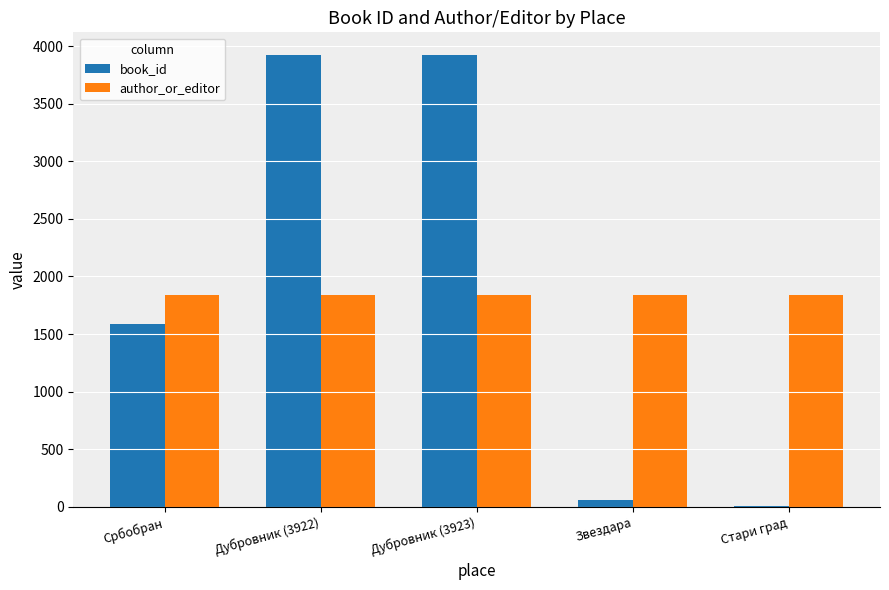

Is it true that book_id equals 1591 at Србобран?

True